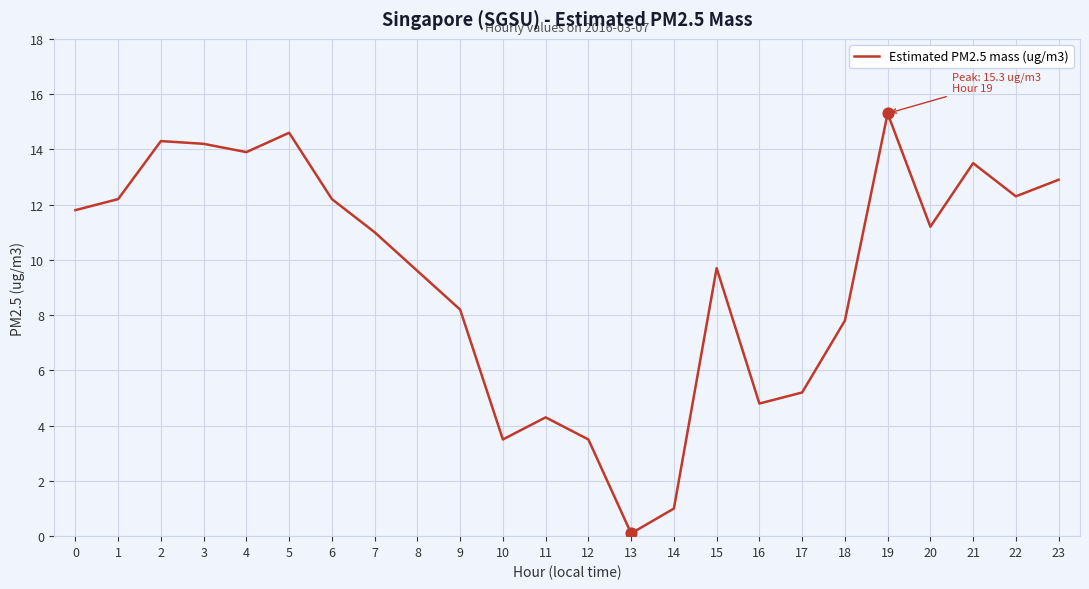

Between 10 and 22, which is larger?

22